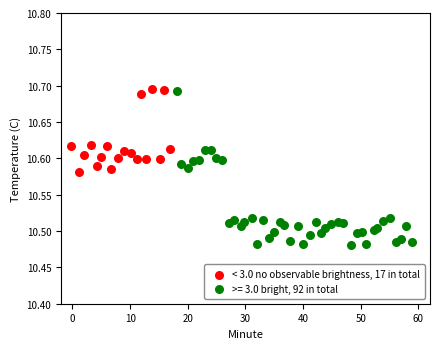

Which series has the largest Y range (max minus min)?

>= 3.0 bright, 92 in total